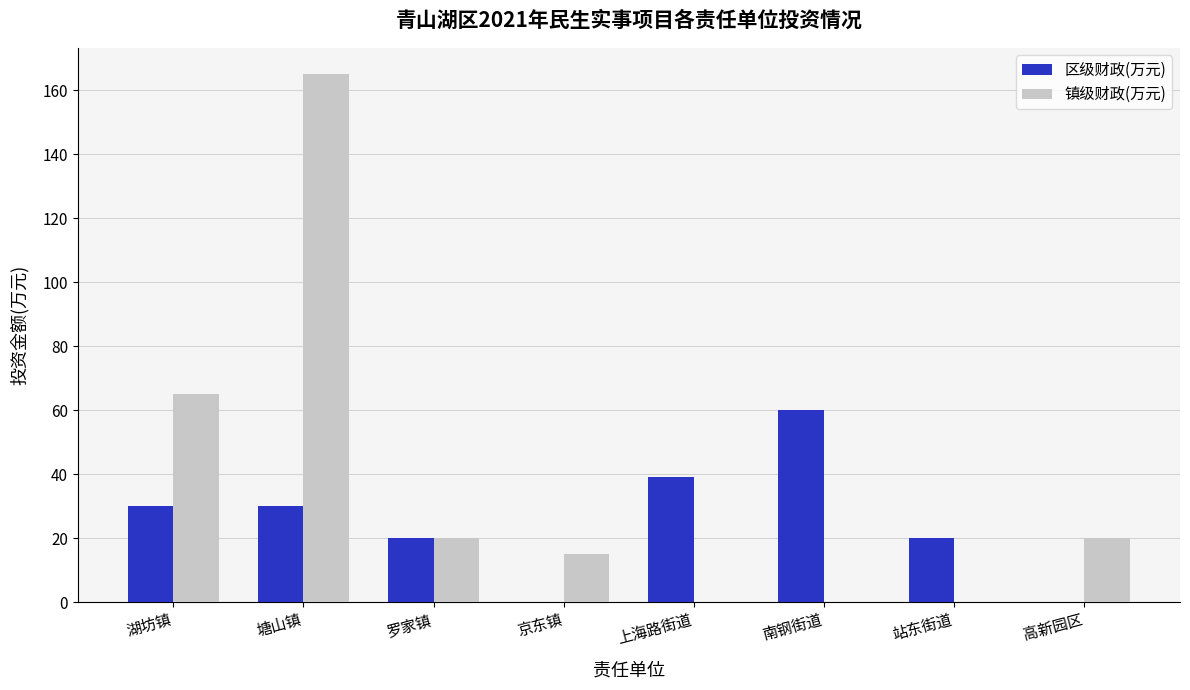

The value of 区级财政(万元) at 京东镇 is 31. True or false?

False